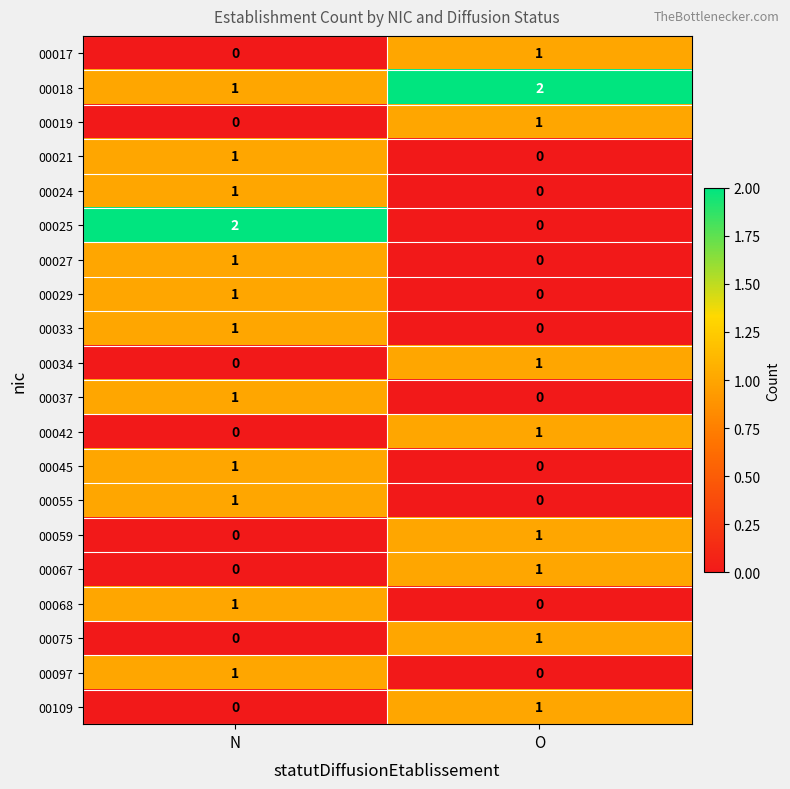

The value of 00109 at O is 2. True or false?

False